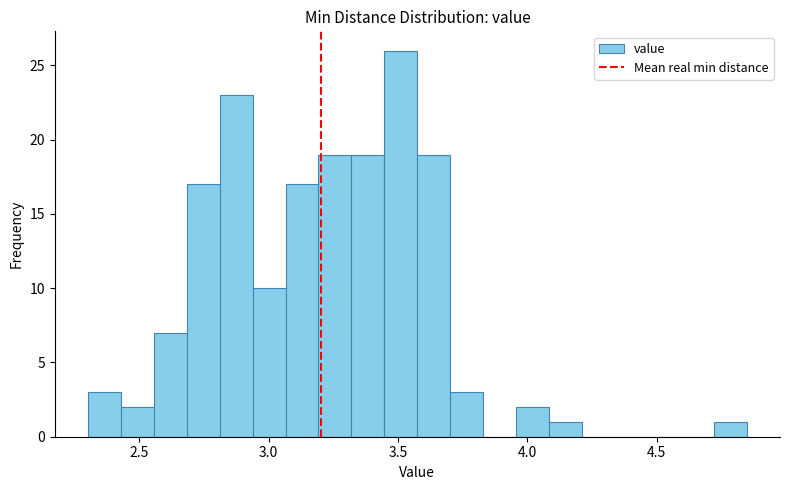

Around what value on the x-axis is the tallest bar? Give the approximate position of its centre, as read against the axis.

3.50